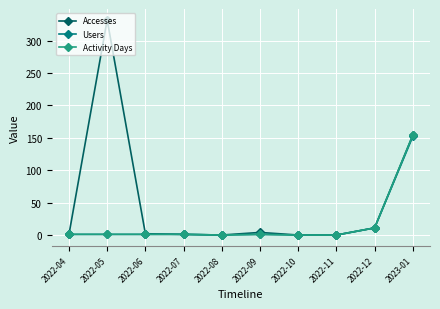

At which label does Users reach its peak?

2023-01